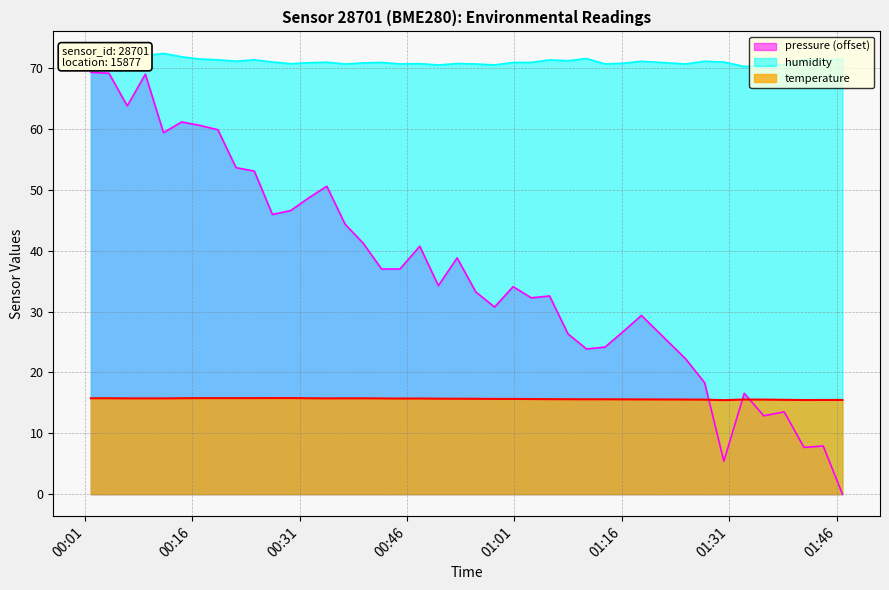

What are all the series names shown in the legend?

pressure (offset), humidity, temperature